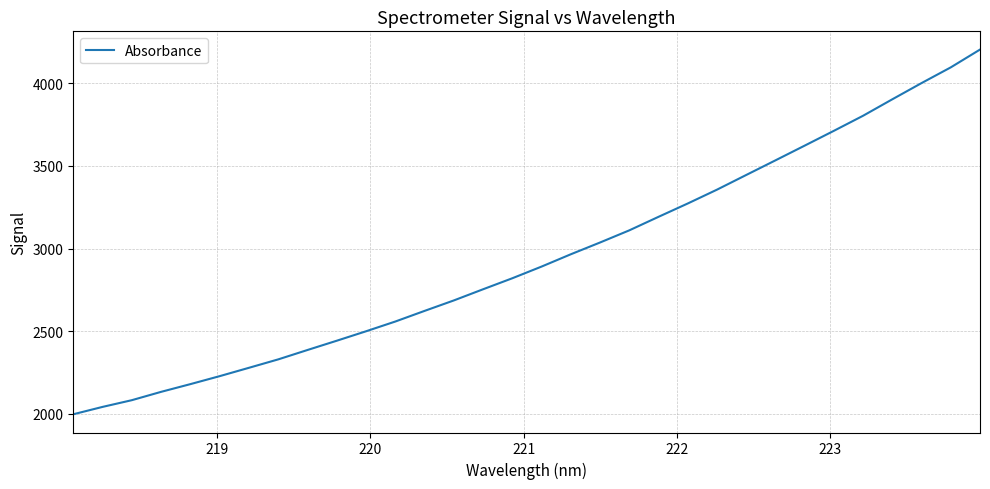

What is the difference between the maximum and minimum values?

2205.1